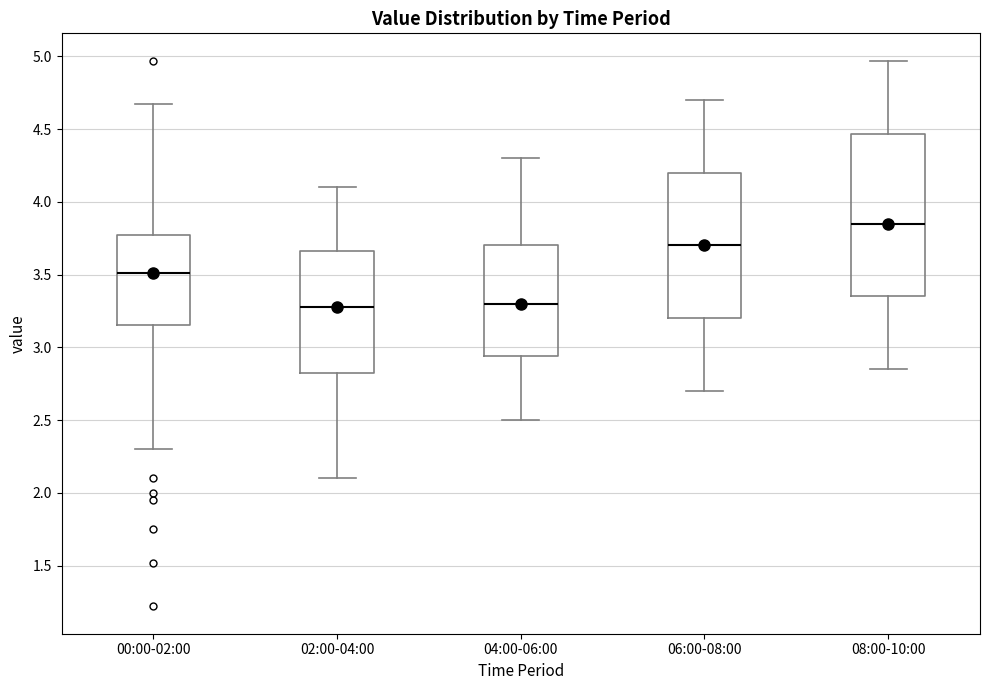

Comparing the boxes themselves (not the whiskers), which one is the tallest?

08:00-10:00